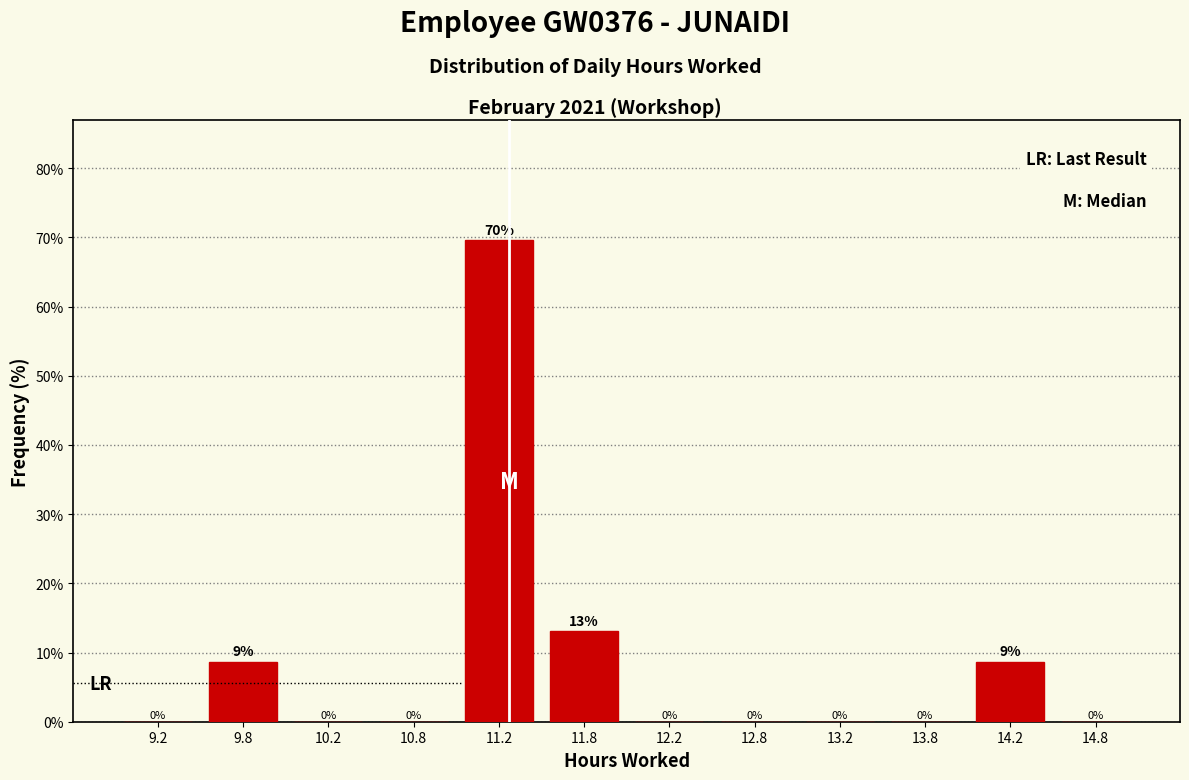

Over which range of the x-axis is the bar tallest?

11.0 to 11.5